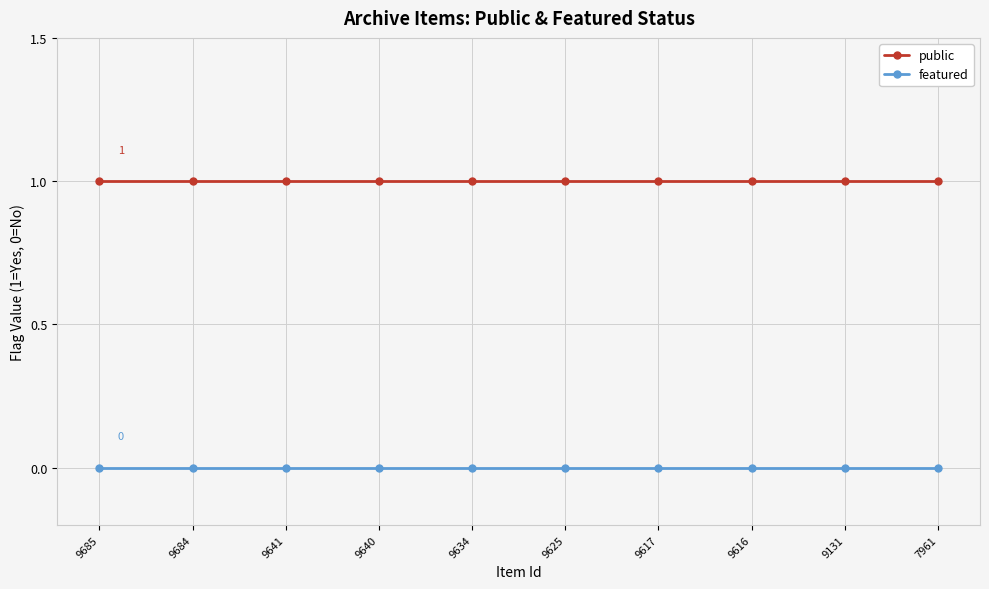

What is the sum of the public values at 9685 and 9131?

2